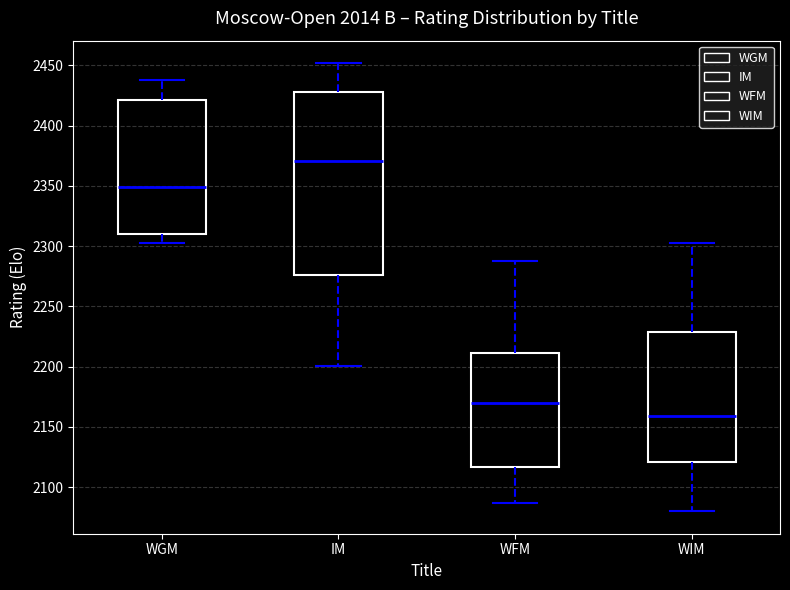

Comparing the boxes themselves (not the whiskers), which one is the tallest?

IM